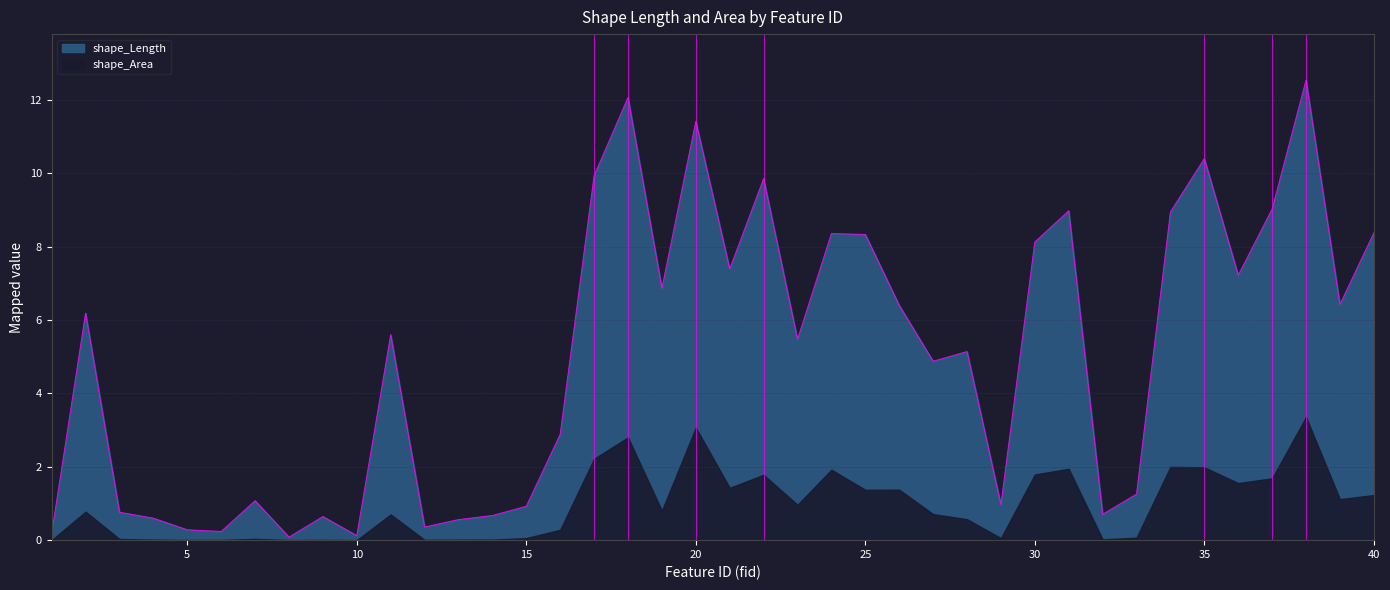

Rank the categories by value from highest to lowest.

38, 18, 20, 35, 17, 22, 37, 31, 34, 40, 24, 25, 30, 21, 36, 19, 39, 26, 2, 11, 23, 28, 27, 16, 33, 7, 29, 15, 3, 32, 14, 9, 4, 13, 12, 5, 6, 1, 10, 8